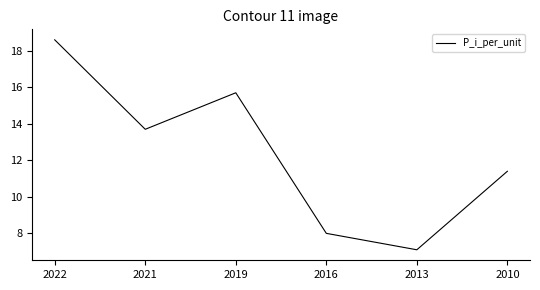

Does the chart have visible grid lines?

No